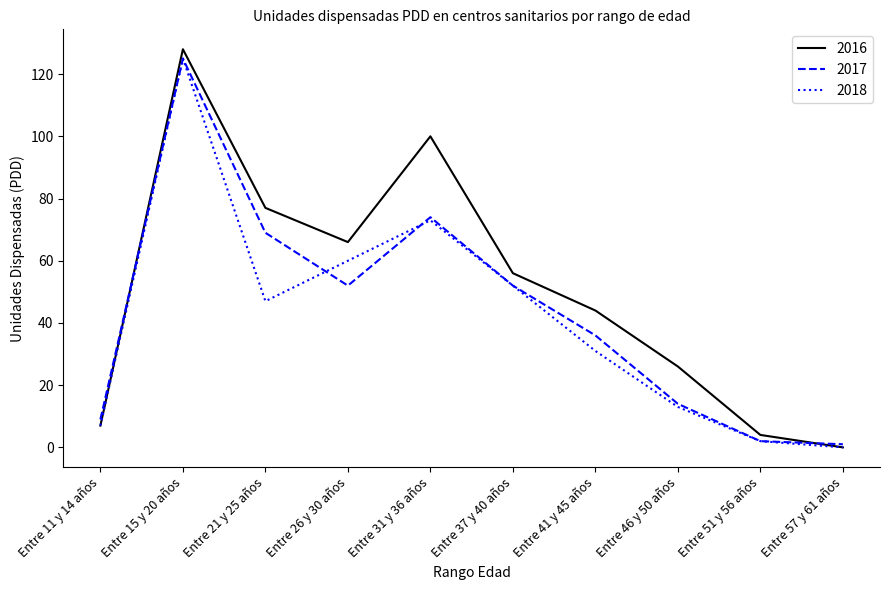

Which series changed the most between Entre 31 y 36 años and Entre 41 y 45 años?

2016